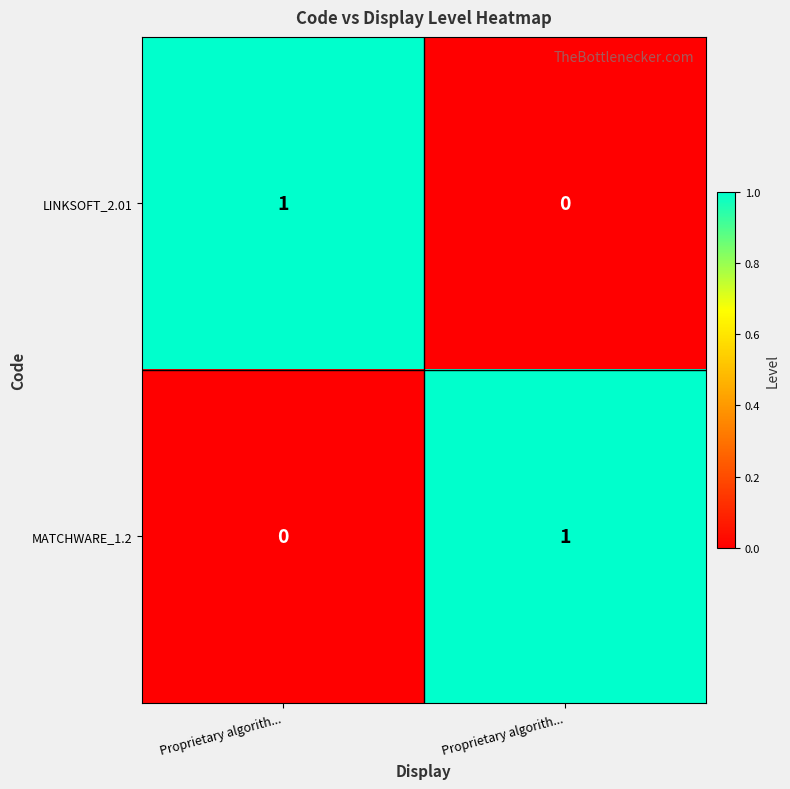

How many positive values does the LINKSOFT_2.01 series have?

1